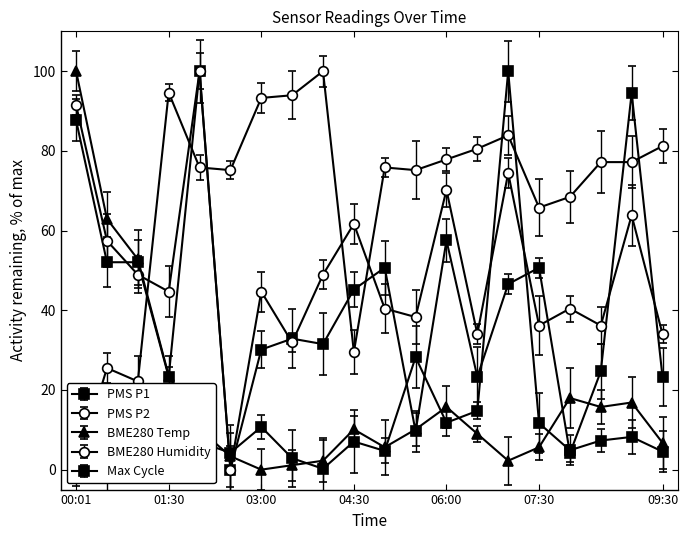

Which series changed the most between 03:30 and 04:00?

PMS_P2